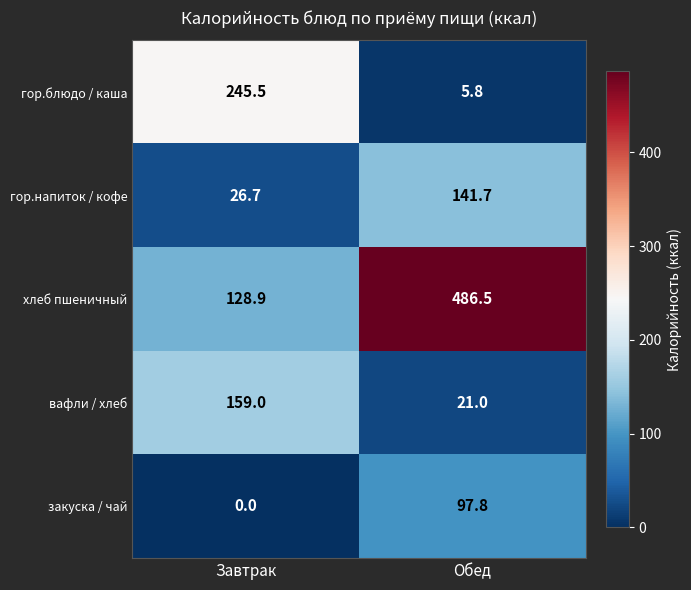

Which category has the highest value across all series?

Обед